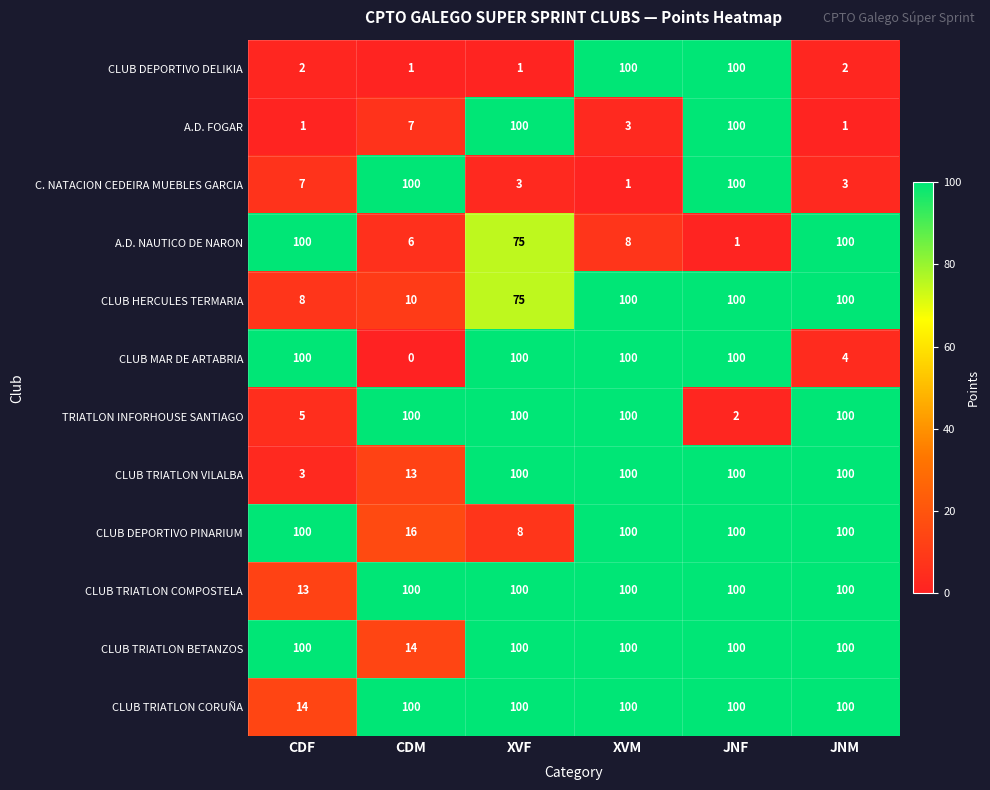

What is the total value across all series at CDF?

453